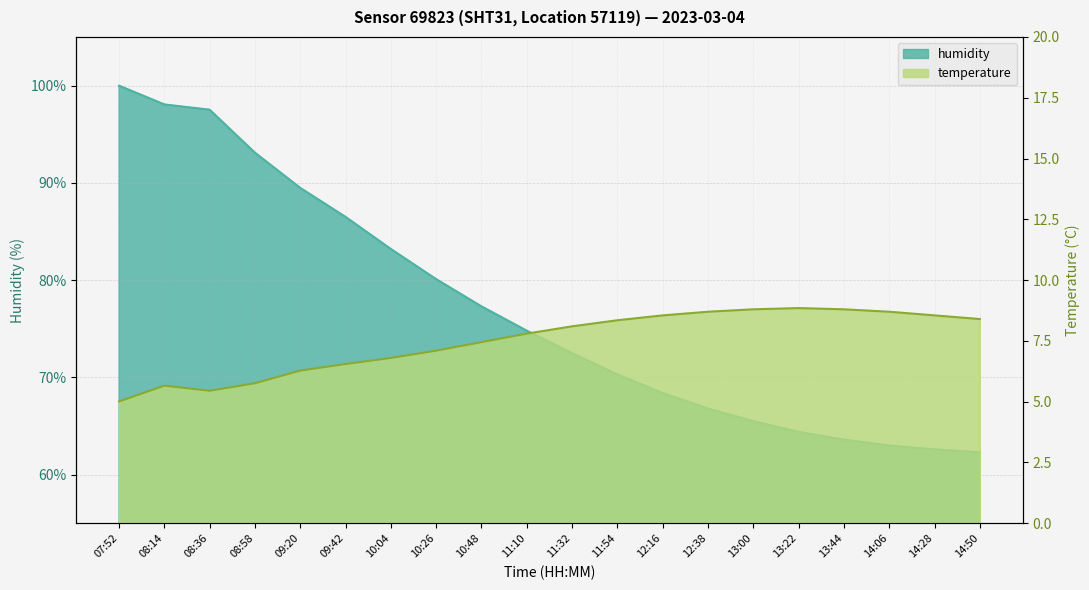

How many values in the humidity series are below 74?

10